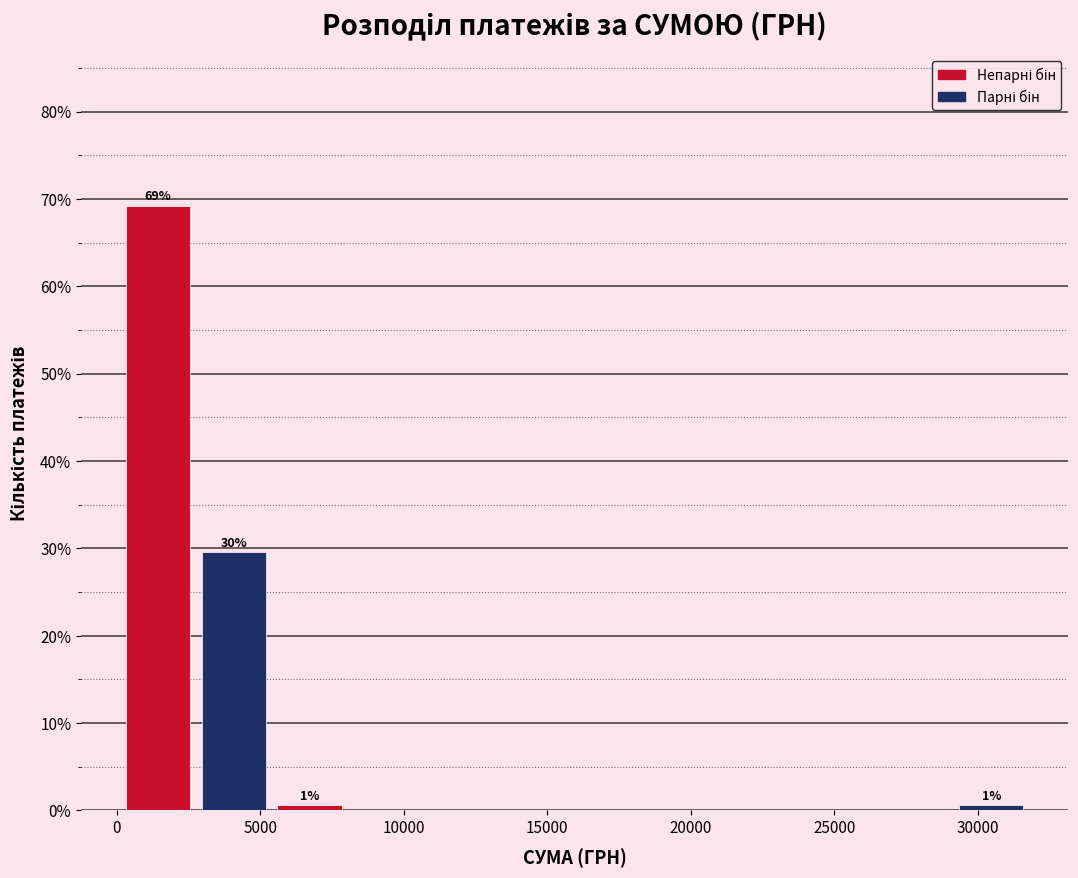

Over which range of the x-axis is the bar tallest?

0 to 3000